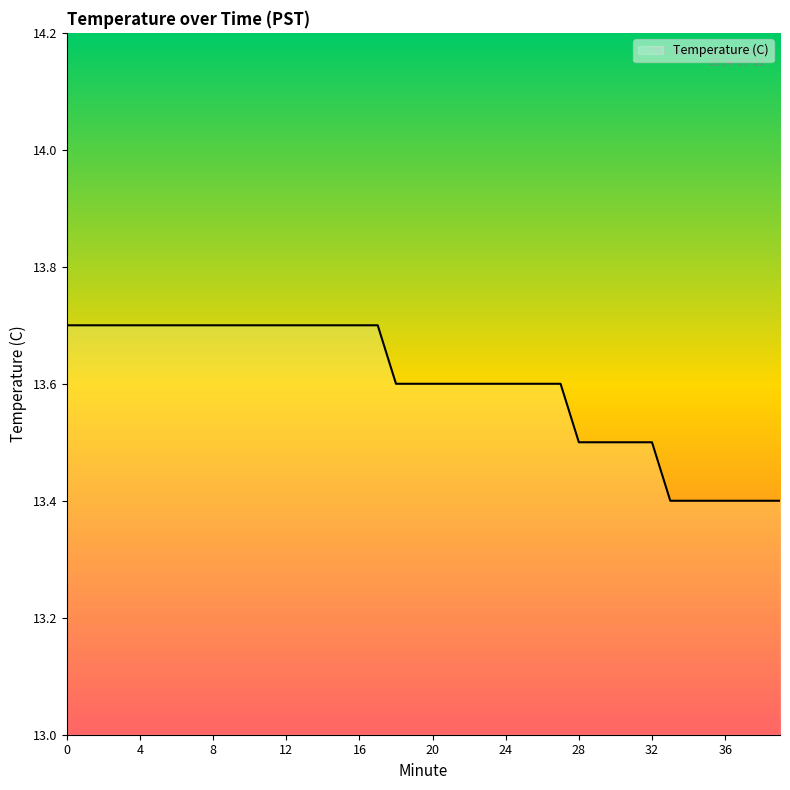

What is the greatest value displayed?

13.7